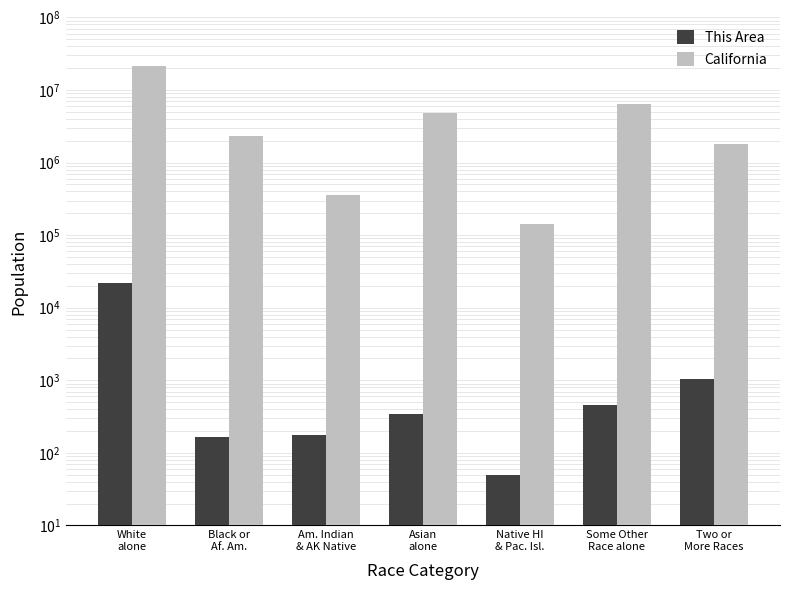

What is the label of the 5th bar from the right?

Am. Indian
& AK Native